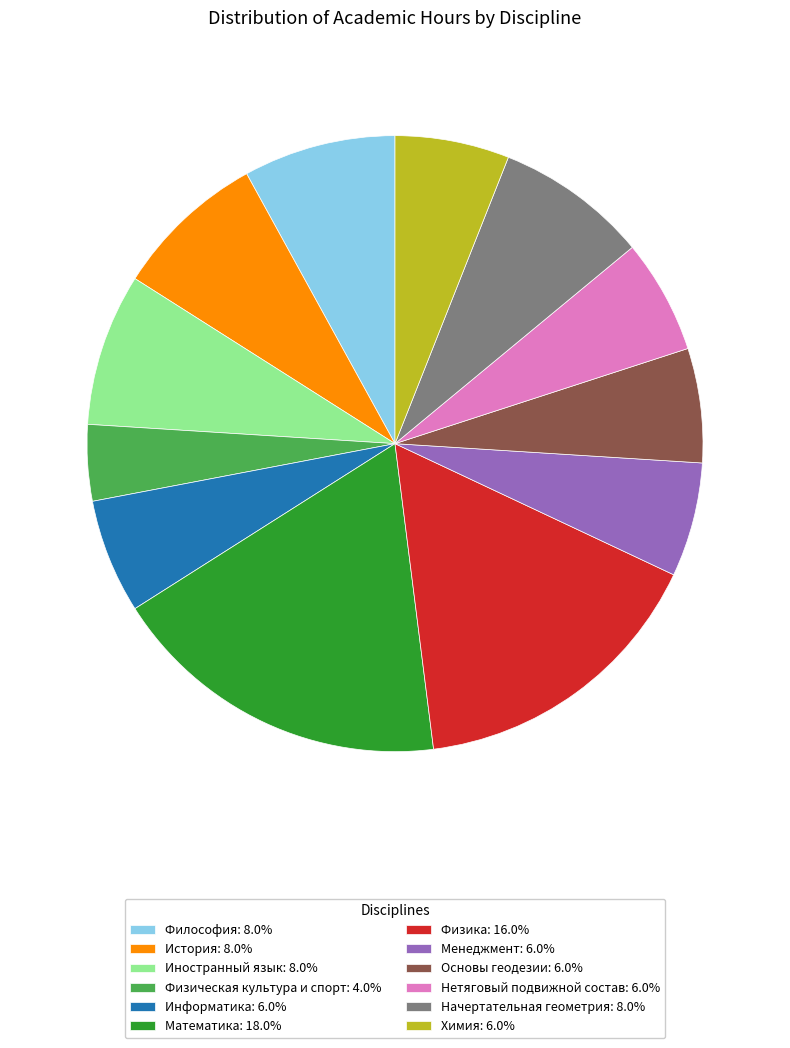

Do Начертательная геометрия: 8.0% and История: 8.0% together represent more than half of the pie?

No